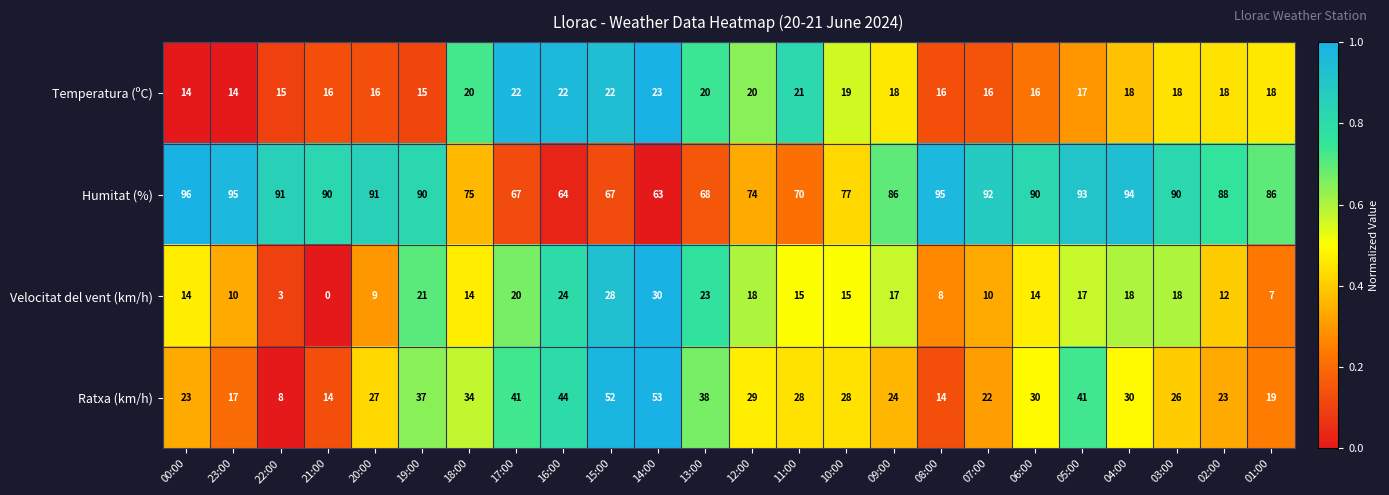

What is the average value of the Ratxa (km/h) series?

29